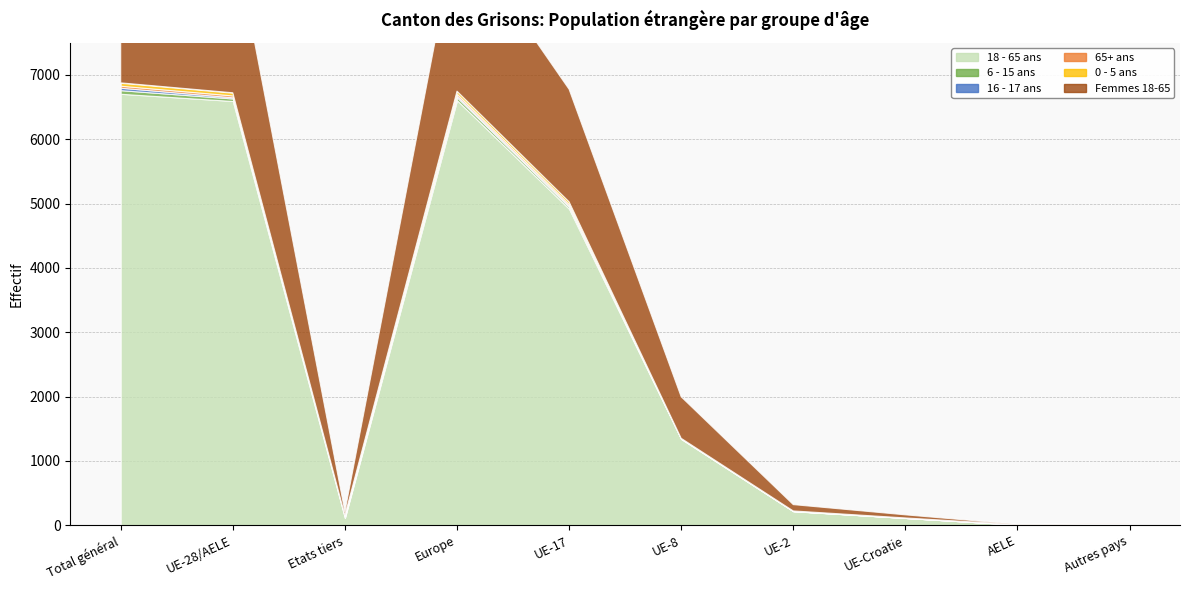

How many times do 16 - 17 ans and Femmes 18-65 cross each other?

1